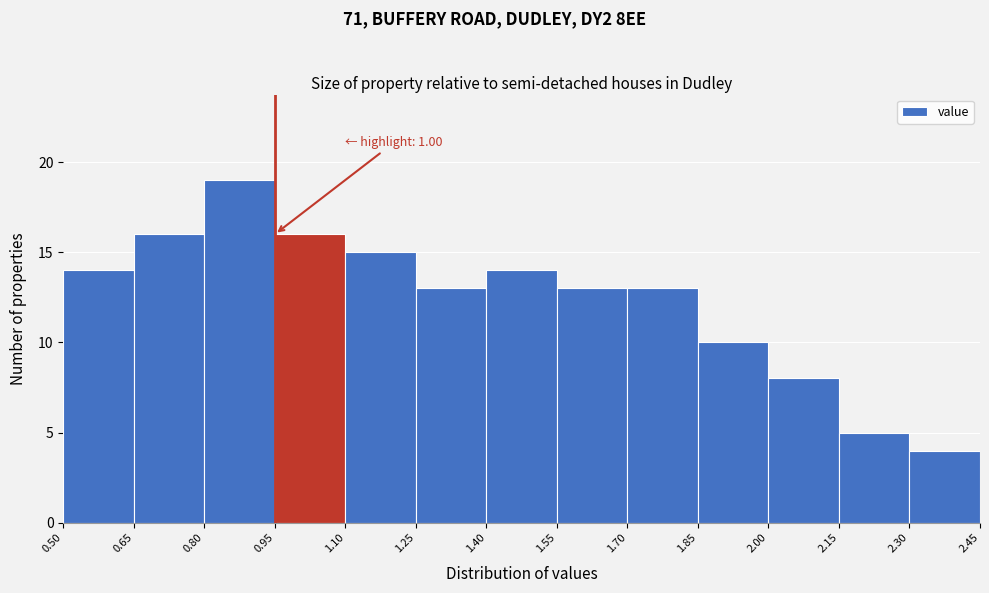

Which range on the x-axis has the tallest bar?

0.80 to 0.95